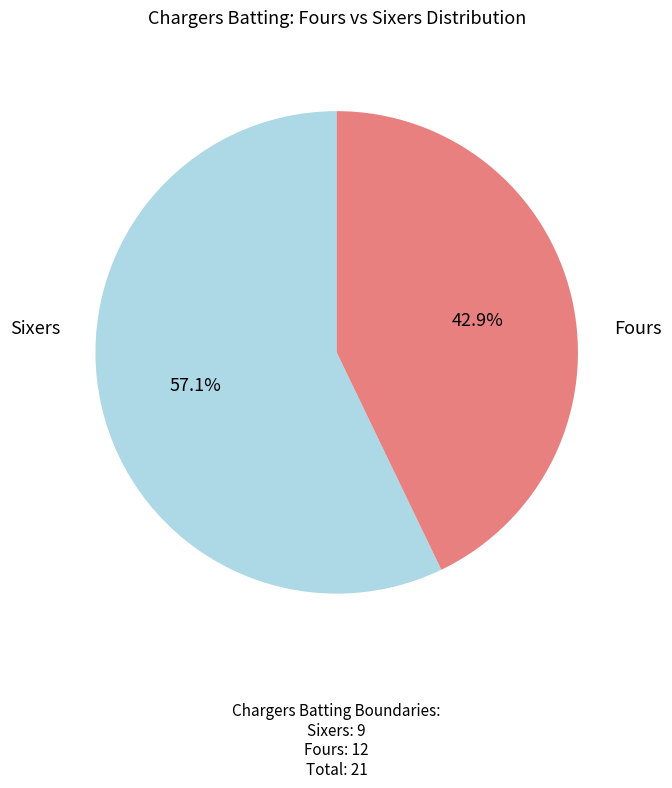

Does any single category account for the majority?

Yes